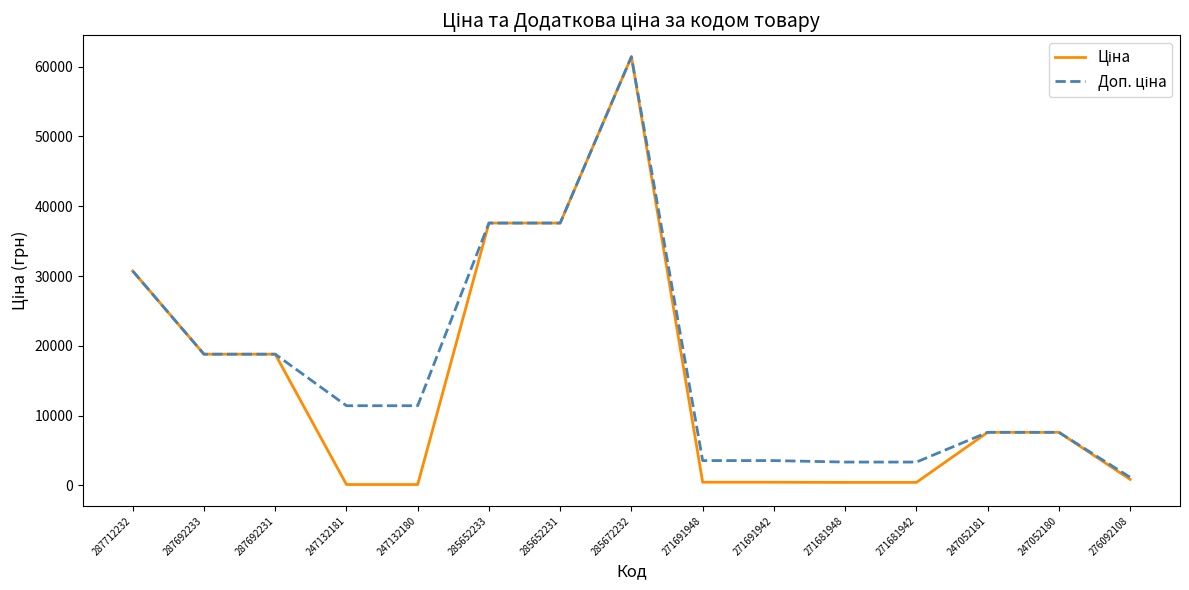

Count the number of categories in the chart.

15